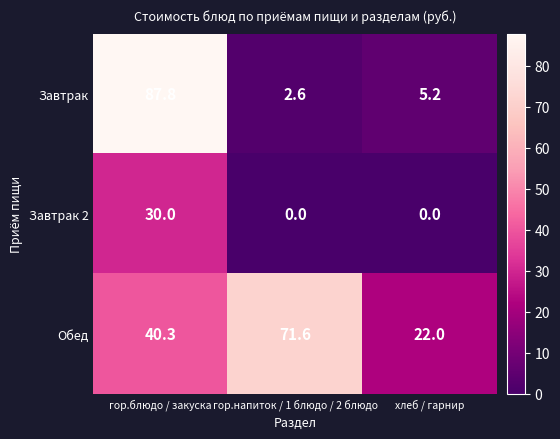

What is the difference between the maximum and second lowest values in the Завтрак series?

82.6